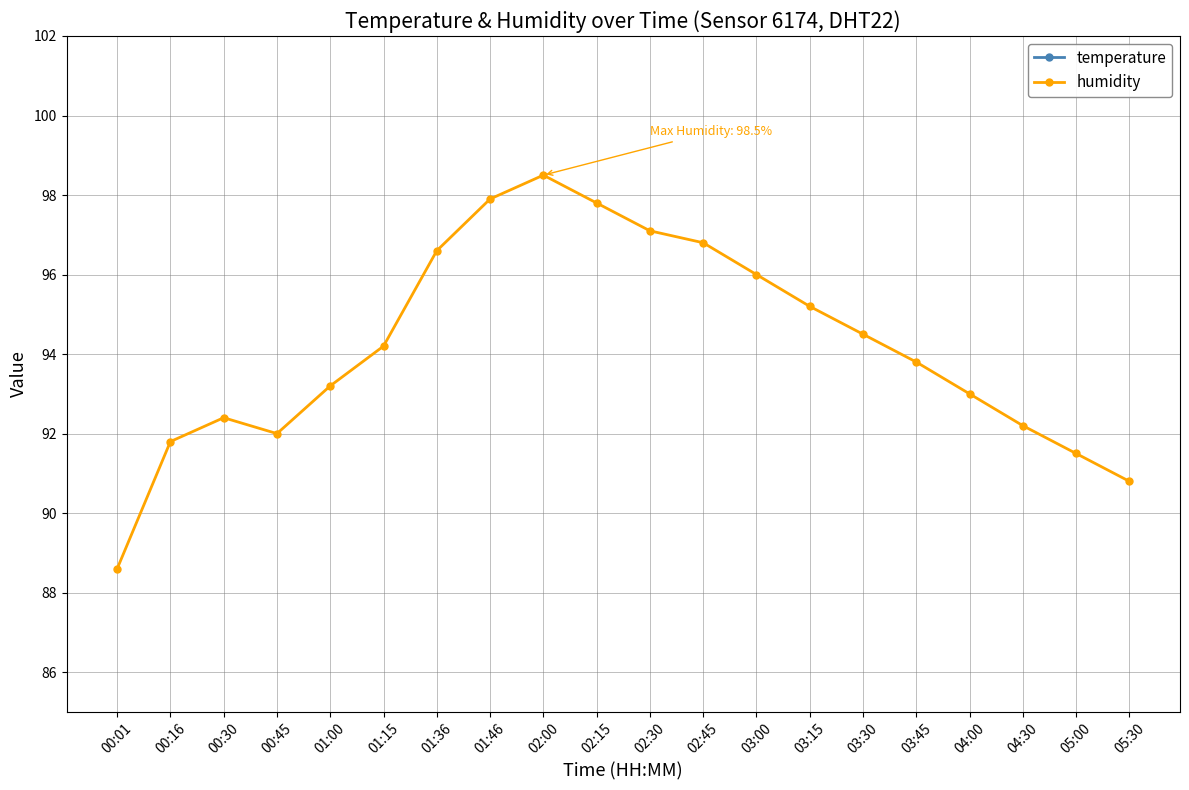

Count the number of data series in this chart.

2